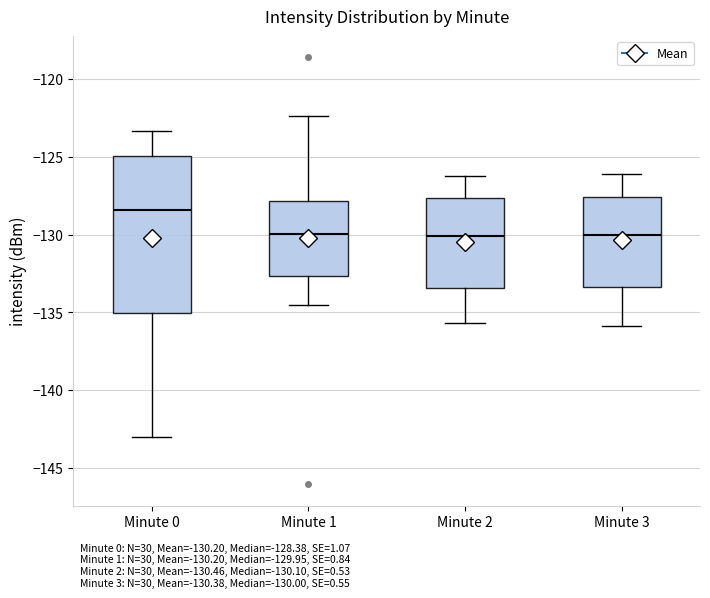

Reading left to right, transcribe this box plot: for each box, give where its median line is, the range the box spans, and where its two whiskers end, as read against the y-axis. The values are not printed on the chart, so give them approximately, as read against the axis.

Minute 0: median -128.5, box -135.0 to -125.0, whiskers -143.0 to -123.5
Minute 1: median -130.0, box -132.5 to -128.0, whiskers -134.5 to -122.5
Minute 2: median -130.0, box -133.5 to -127.5, whiskers -135.5 to -126.0
Minute 3: median -130.0, box -133.5 to -127.5, whiskers -136.0 to -126.0